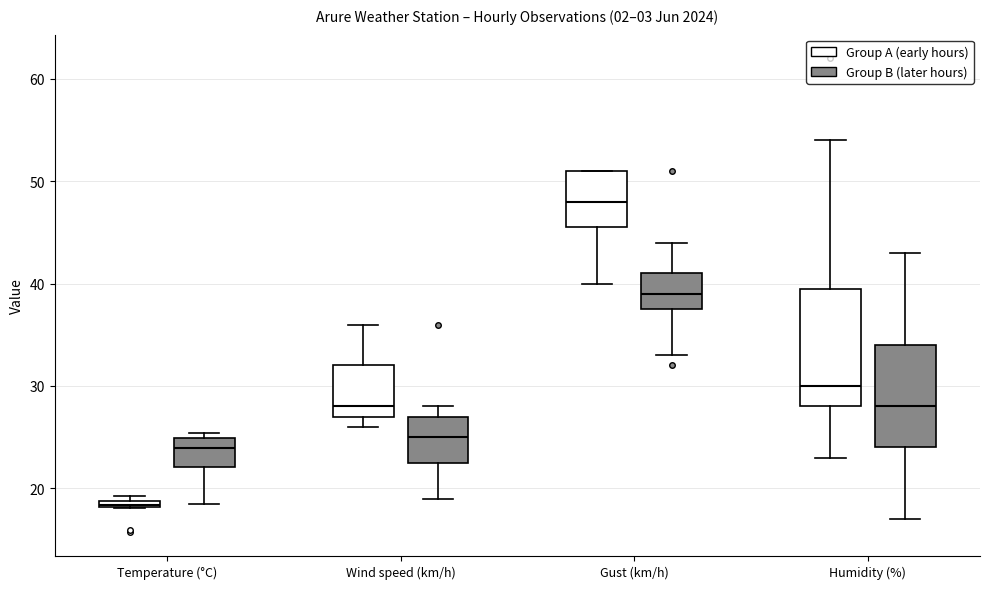

Where does the median line of the box for Gust (km/h) (Group A (early hours)) sit on the y-axis? The values are not printed on the chart, so give them approximately, as read against the axis.

48